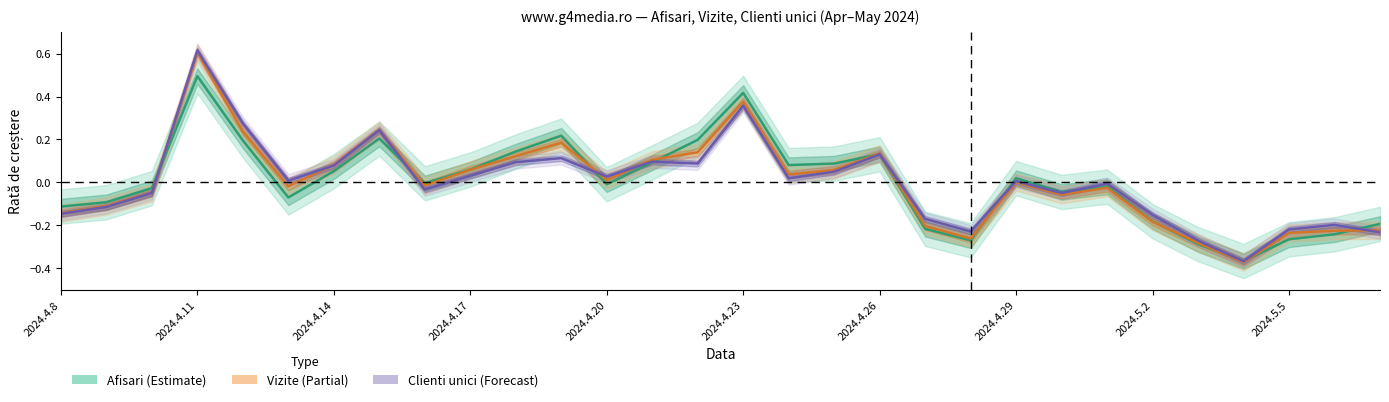

Where does the Vizite series first go above 0?

2024.4.11